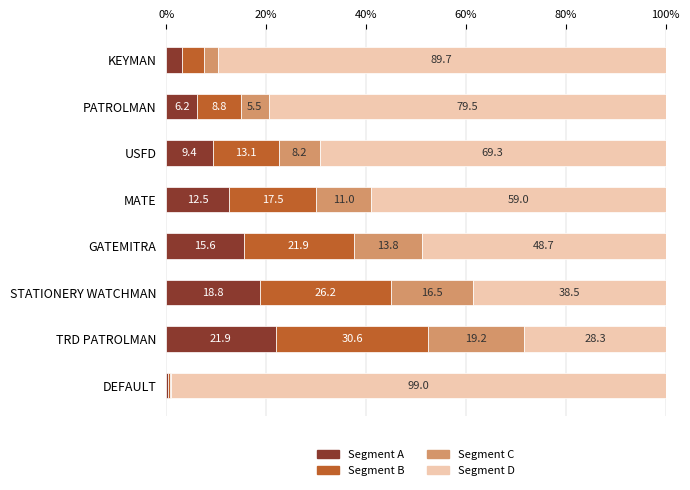

What is the maximum value for Segment A?

21.9